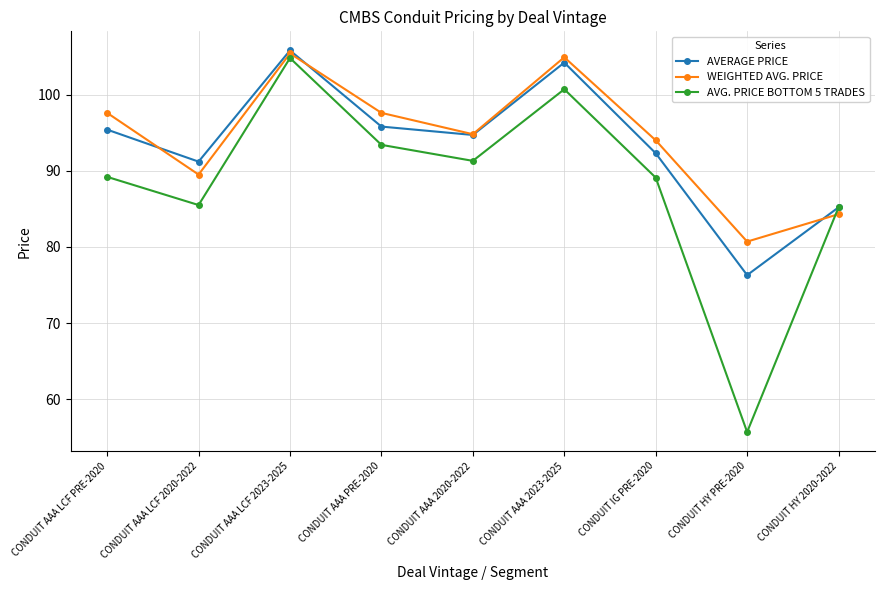

Is it true that WEIGHTED AVG. PRICE equals 80.7 at CONDUIT HY PRE-2020?

True